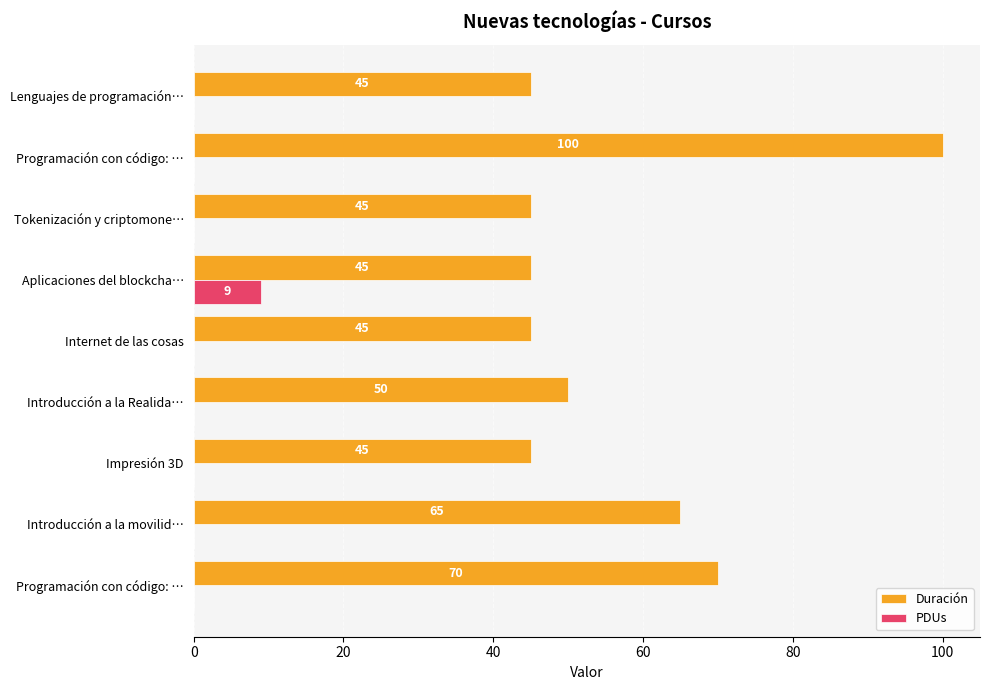

What is the sum of all PDUs values?

9